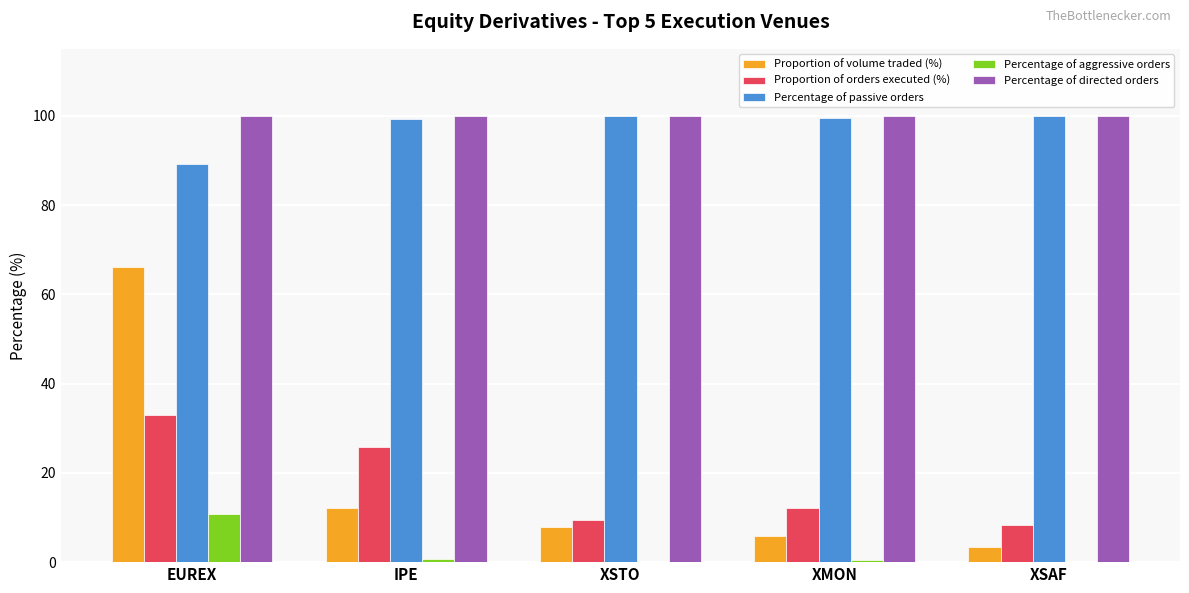

What is the sum of all Percentage of passive orders values?

488.1